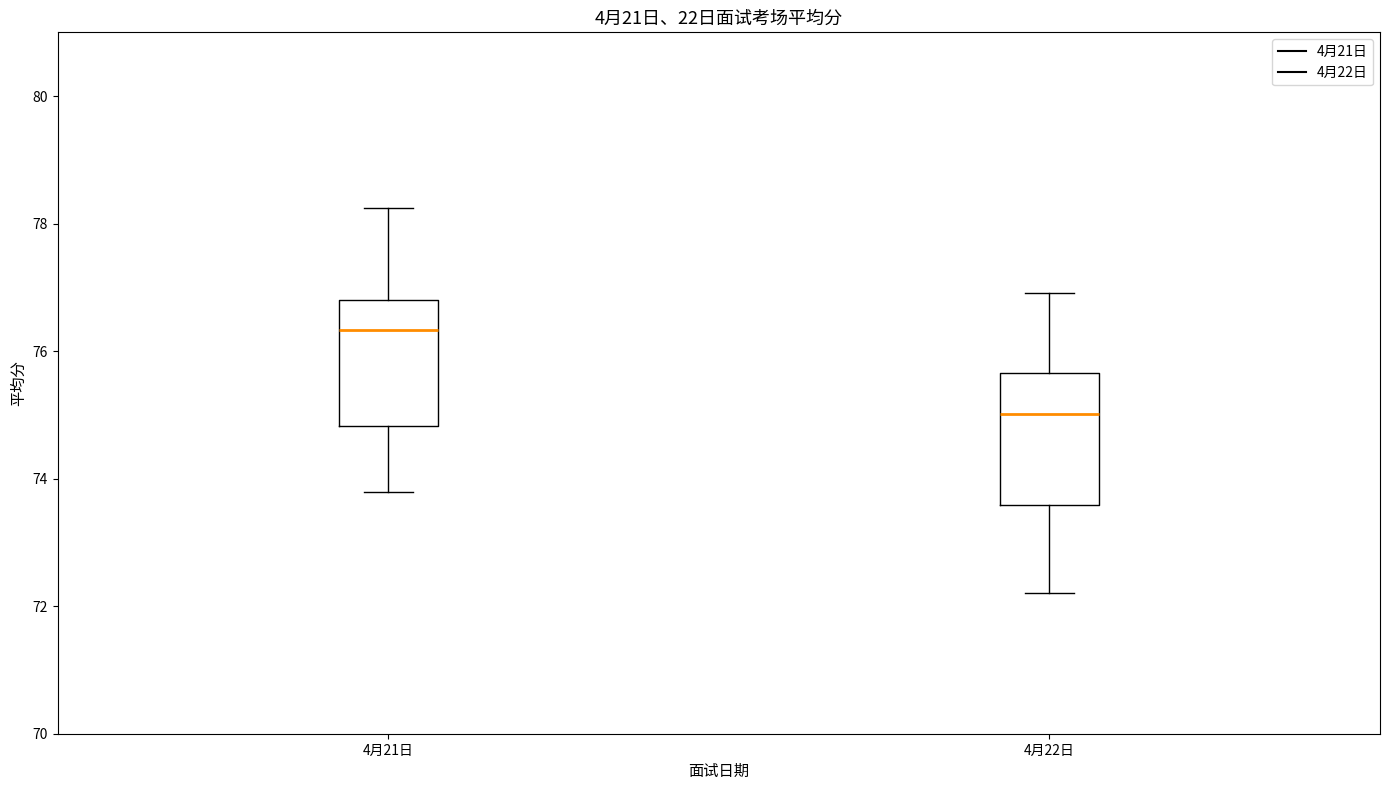

Reading left to right, read every box against the y-axis: the position of its median line, the range the box covers, and the ends of its whiskers. The values are not printed on the chart, so give them approximately, as read against the axis.

4月21日: median 76.4, box 74.8 to 76.8, whiskers 73.8 to 78.2
4月22日: median 75.0, box 73.6 to 75.6, whiskers 72.2 to 77.0